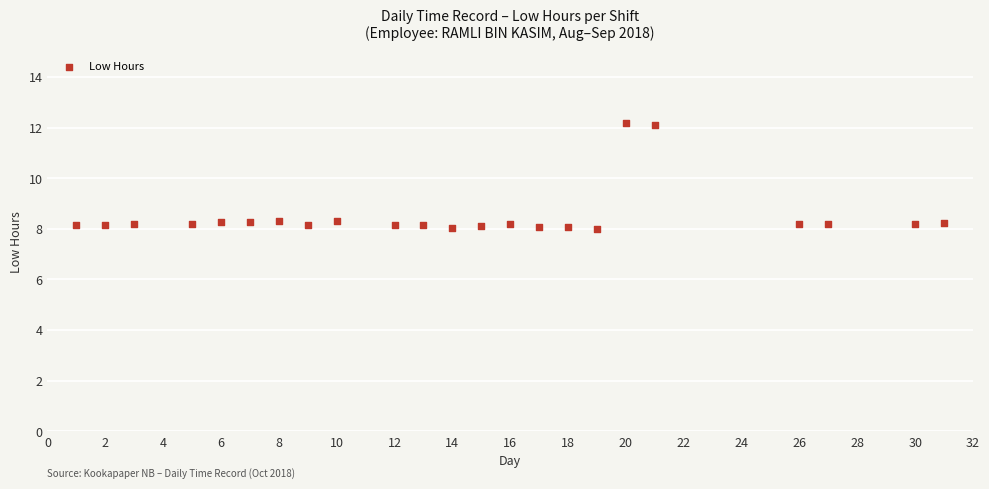

What is the range of X values (max minus min)?

30.0